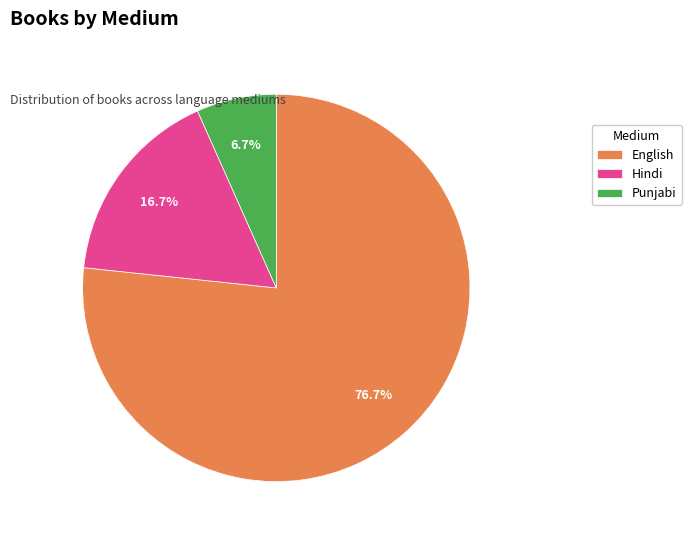

What percentage is NOT represented by Punjabi?

93.3%